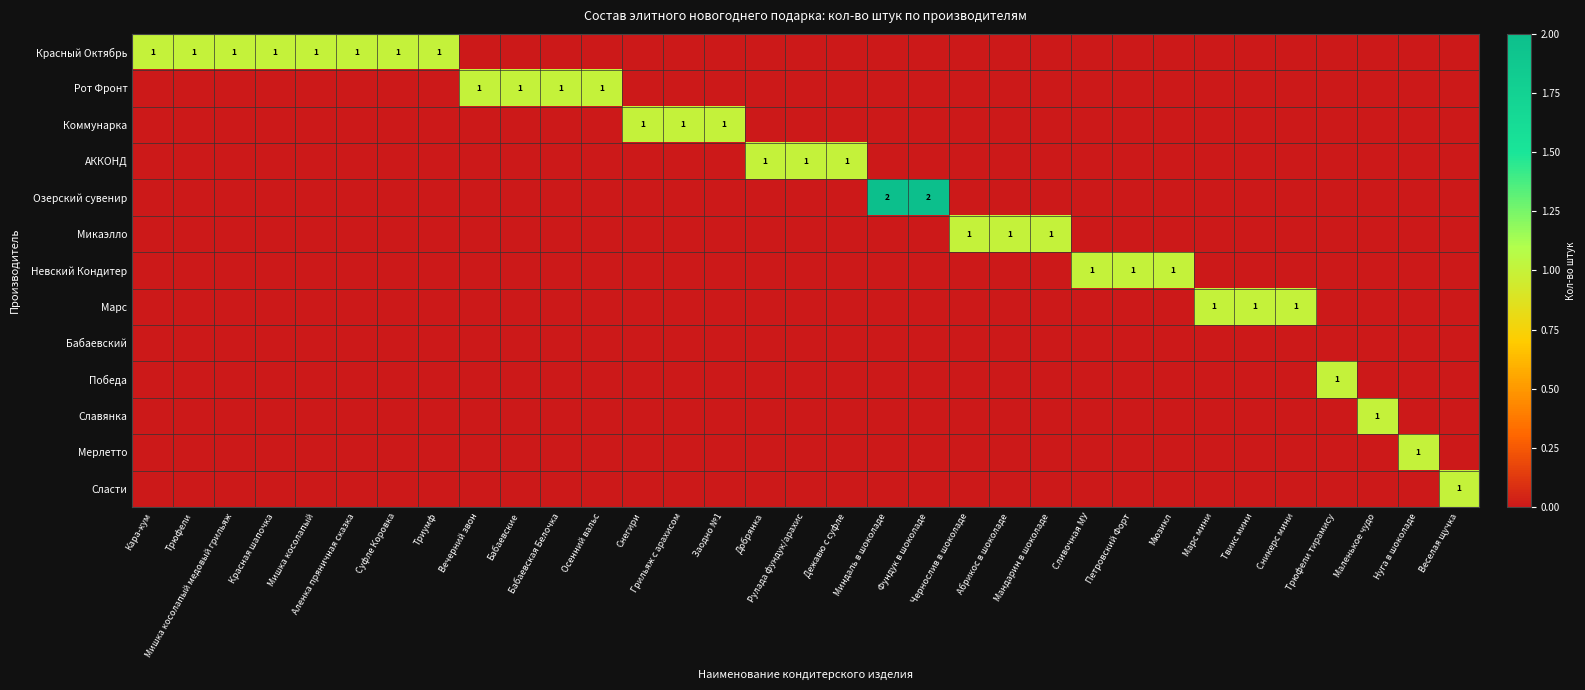

True or false: Сласти has a value of 0 at Трюфели тирамису.

True